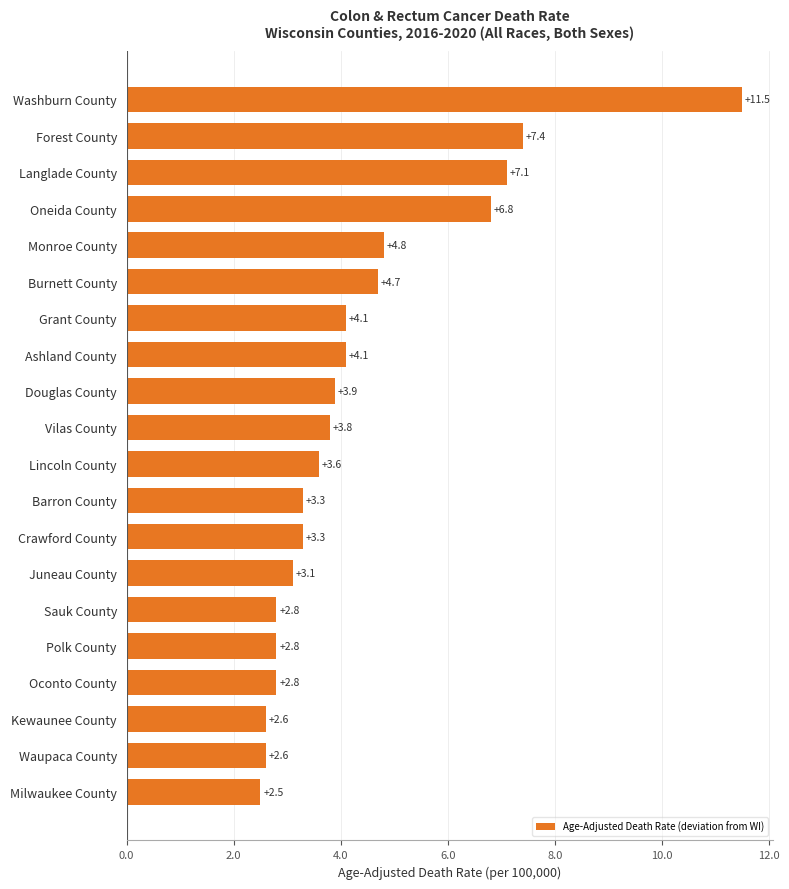

Where is the data nearest to the value 7?

Langlade County